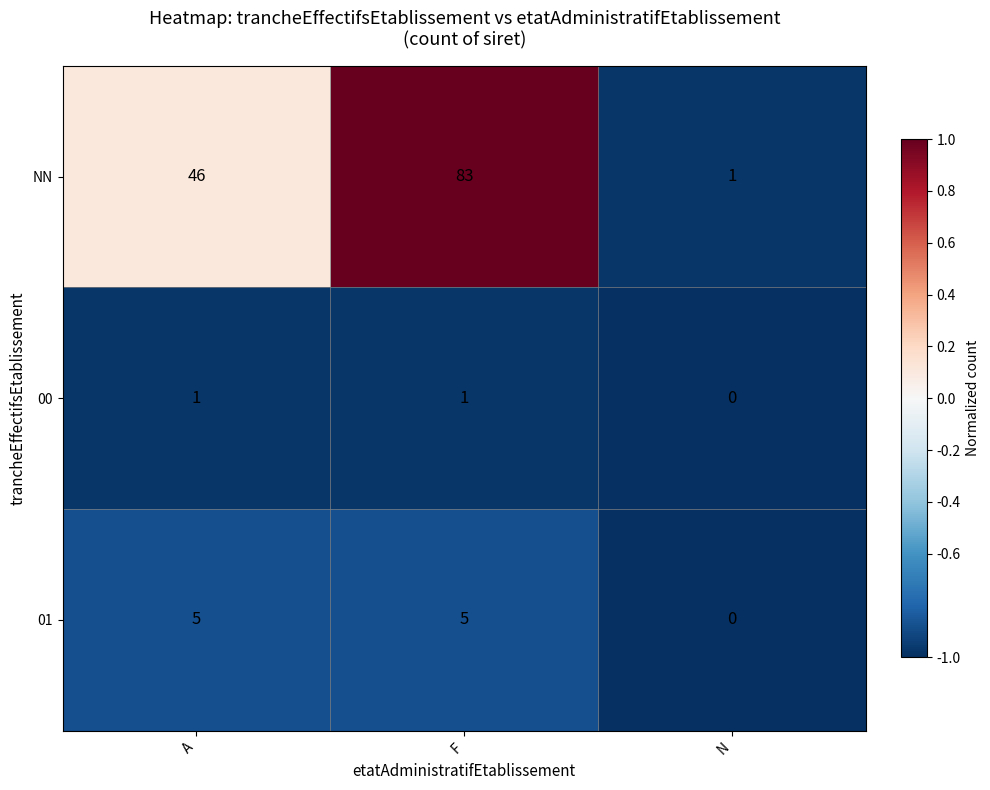

Where is 01 nearest to the value 2?

N